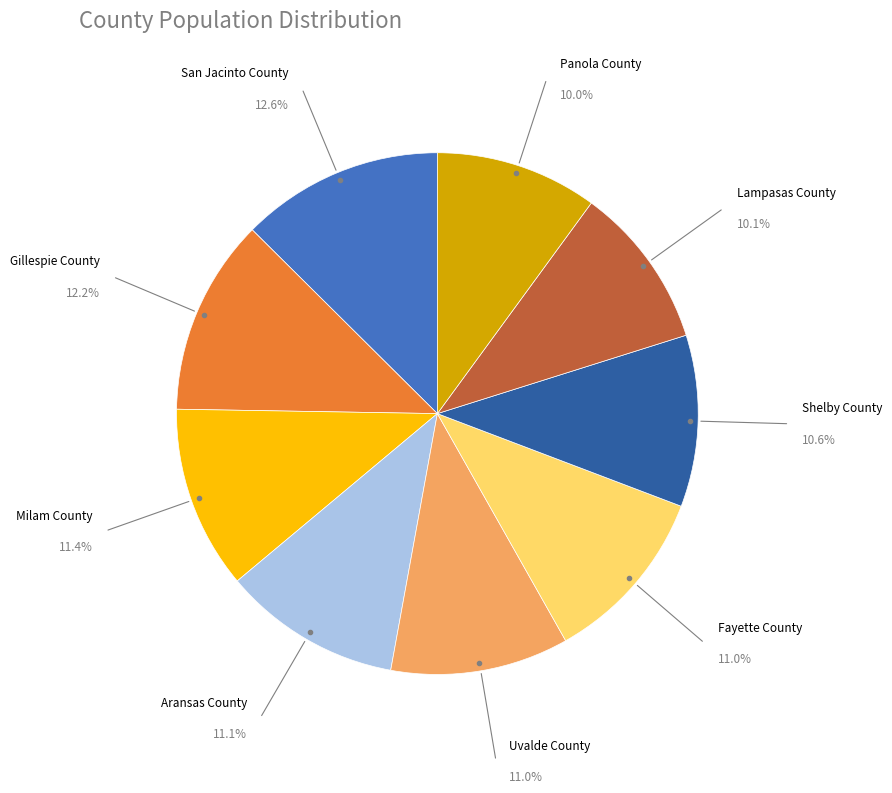

Is there a majority slice in this chart?

No